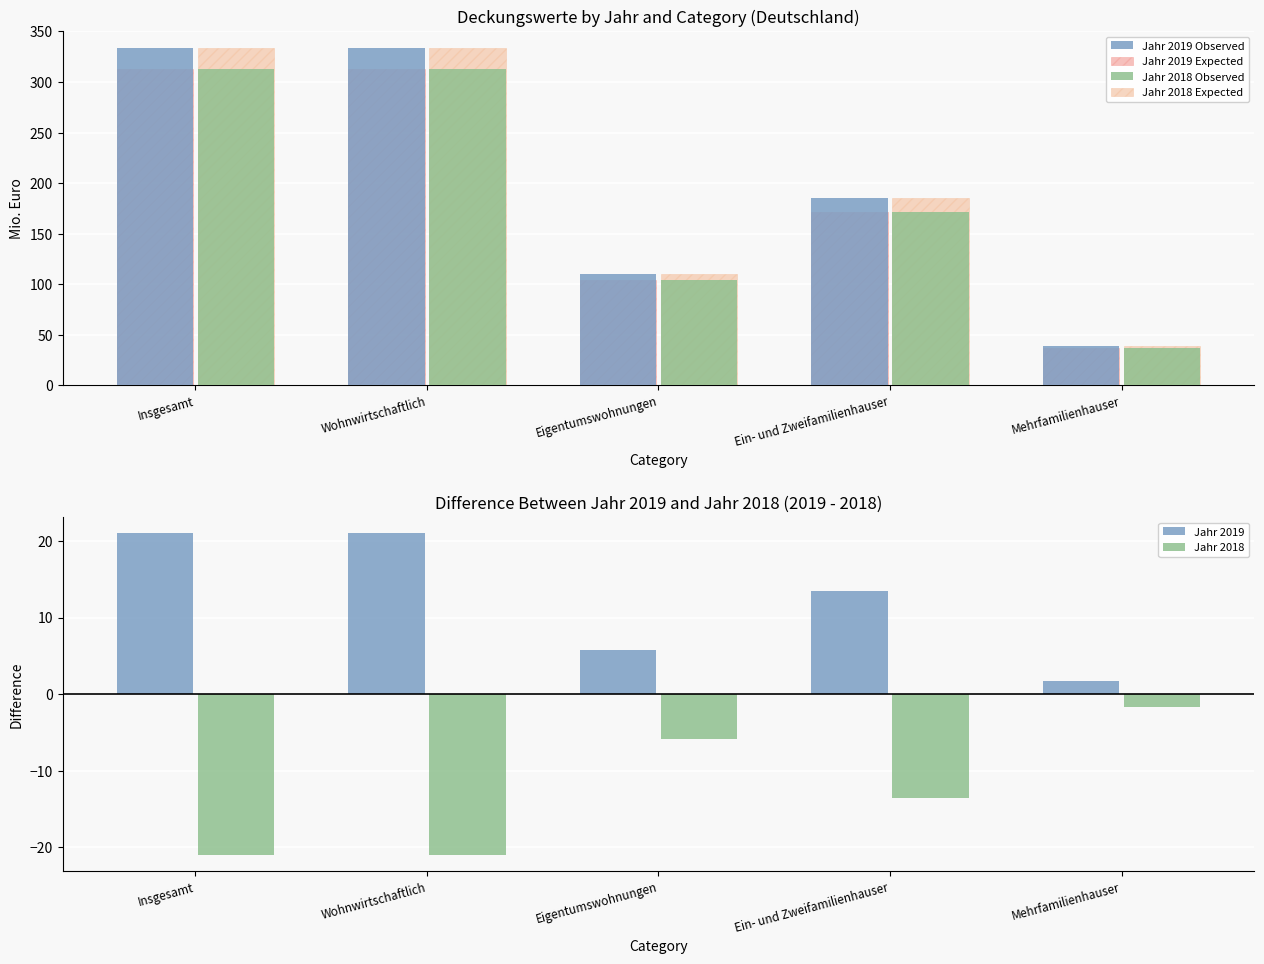

What is the label of the 4th bar from the right?

Wohnwirtschaftlich